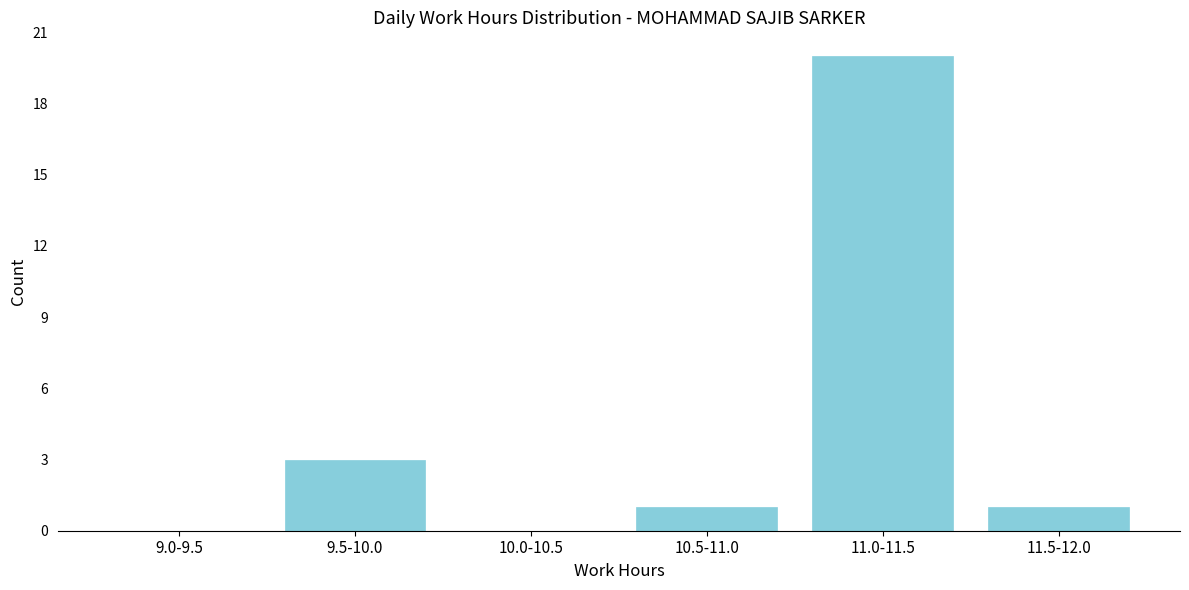

Reading left to right, list all the values displayed in this chart.

9.0-9.5=0	9.5-10.0=3	10.0-10.5=0	10.5-11.0=1	11.0-11.5=20	11.5-12.0=1